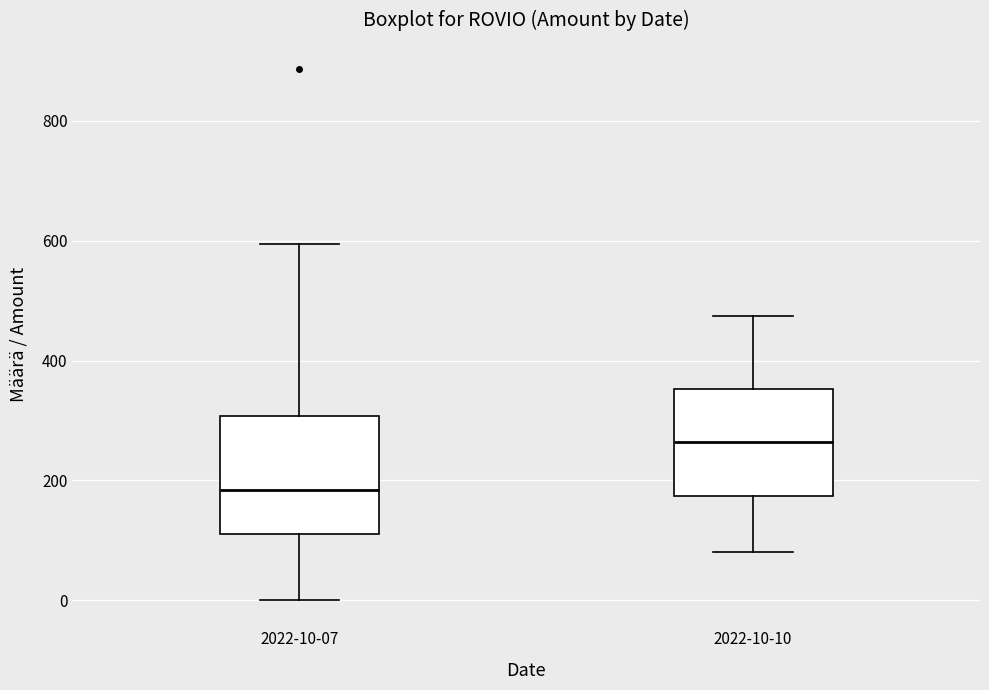

Reading left to right, transcribe this box plot: for each box, give where its median line is, the range the box spans, and where its two whiskers end, as read against the y-axis. The values are not printed on the chart, so give them approximately, as read against the axis.

2022-10-07: median 180, box 120 to 300, whiskers 0 to 600
2022-10-10: median 260, box 180 to 360, whiskers 80 to 480